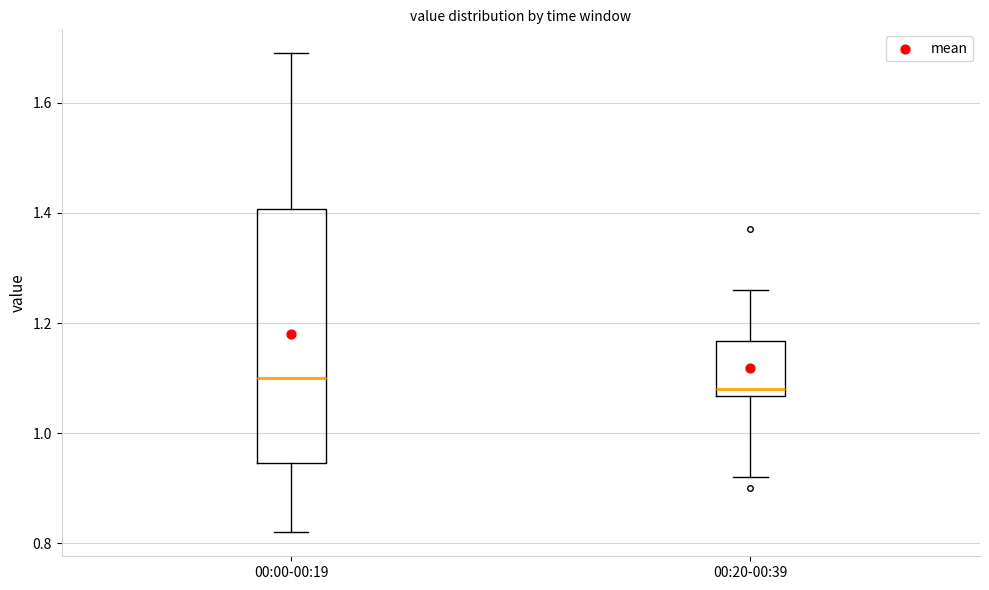

Where does the lower whisker of the box for 00:20-00:39 end on the y-axis? The values are not printed on the chart, so give them approximately, as read against the axis.

0.92